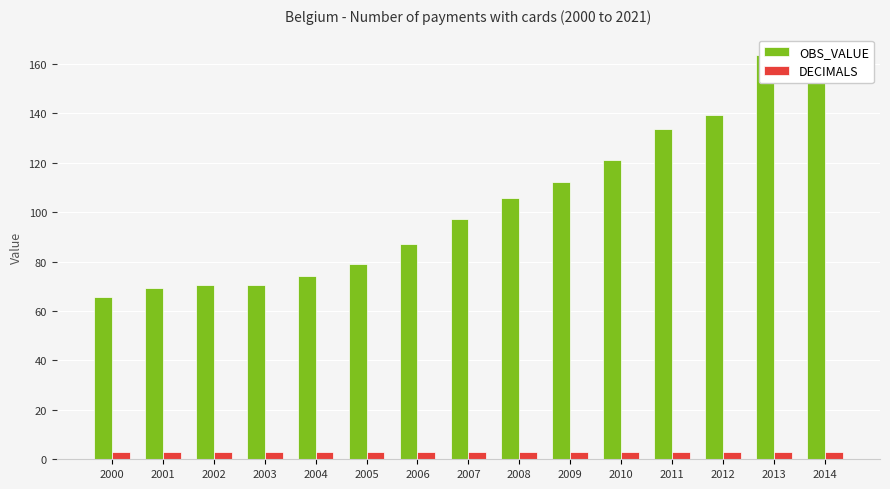

What is the lowest value of the OBS_VALUE series?

65.7